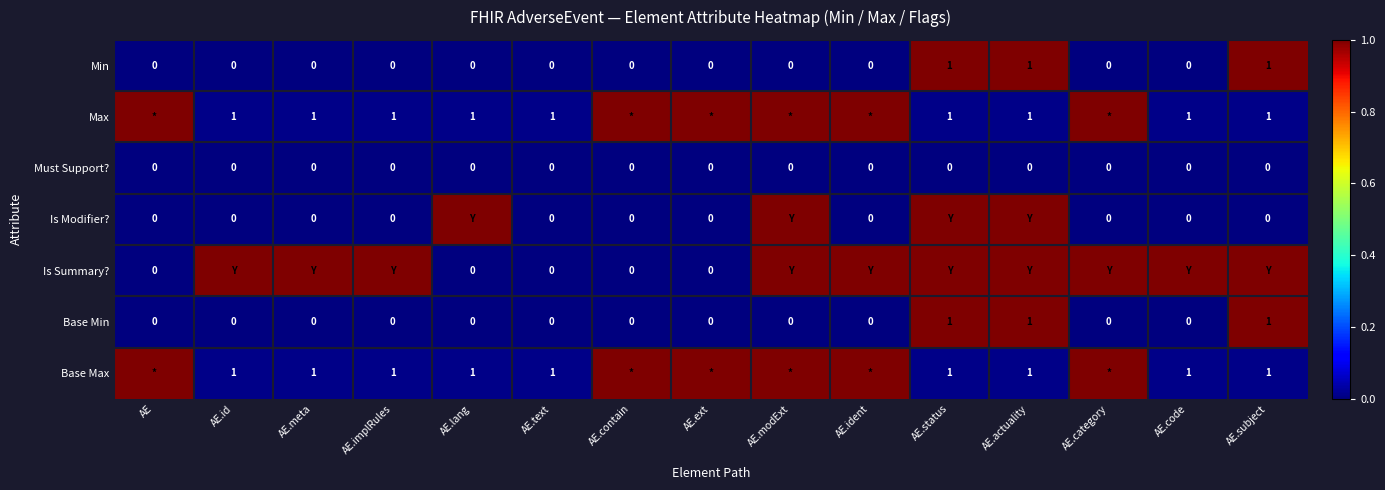

How many Base Min values are between 0 and 1?

15